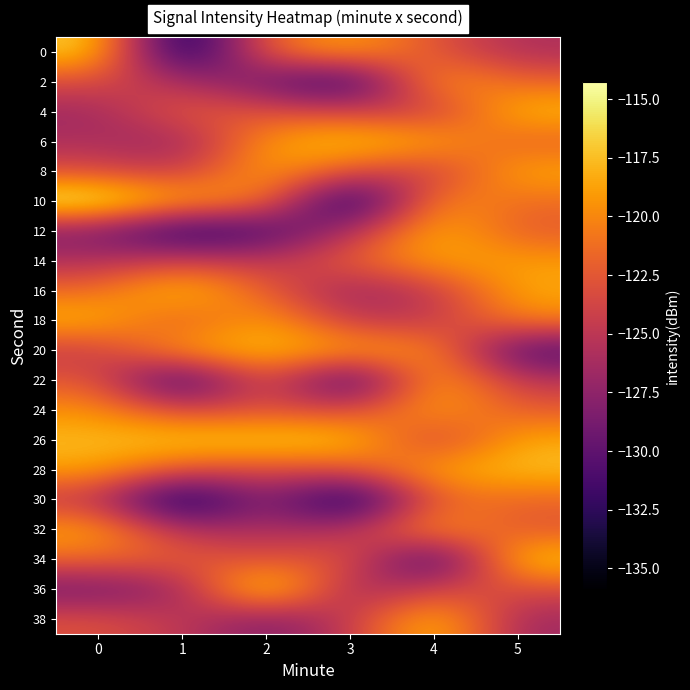

Between 0 and 2, which series saw the biggest shift?

36